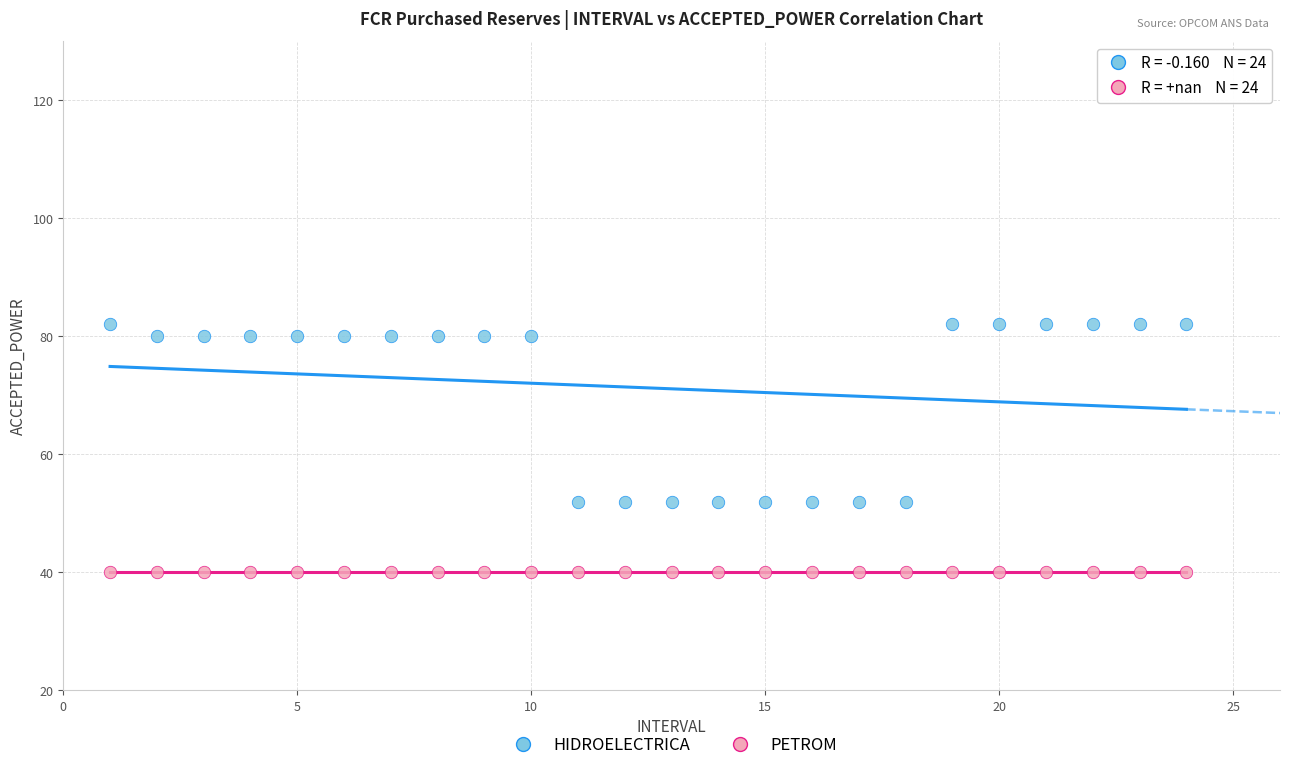

Which series reaches the maximum Y coordinate?

HIDROELECTRICA